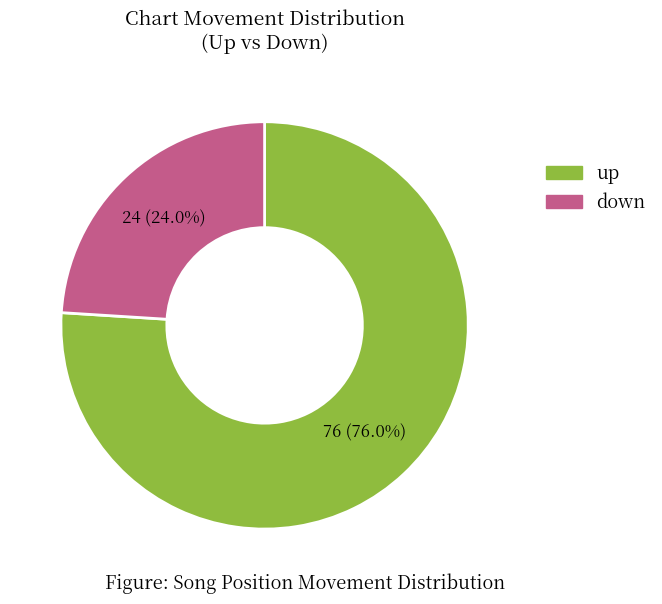

To the nearest percent, what portion does up represent?

76%